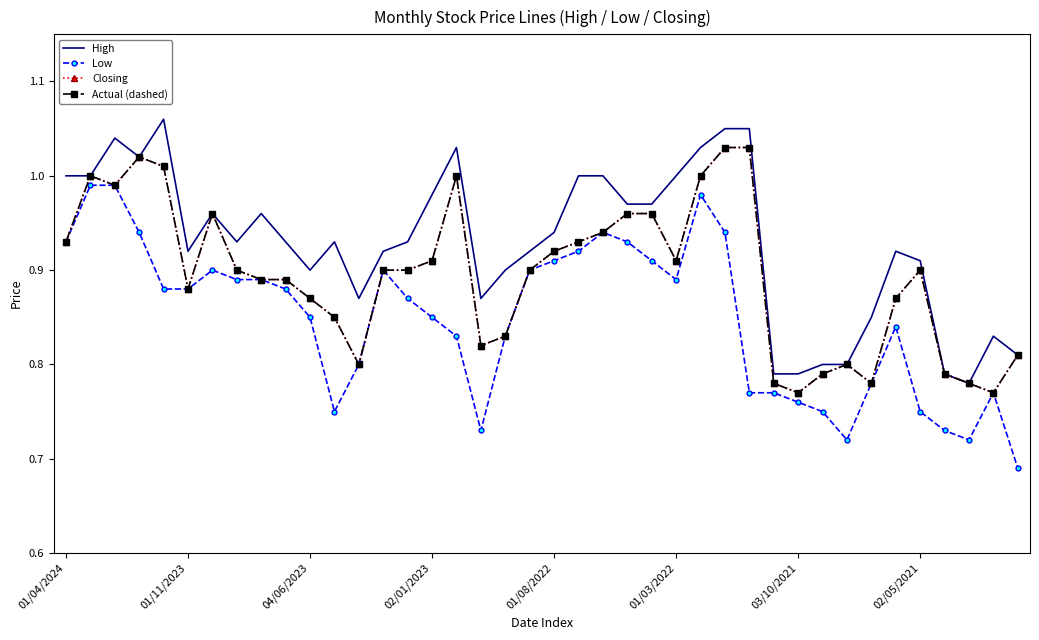

What is the minimum value for Actual (dashed)?

0.8